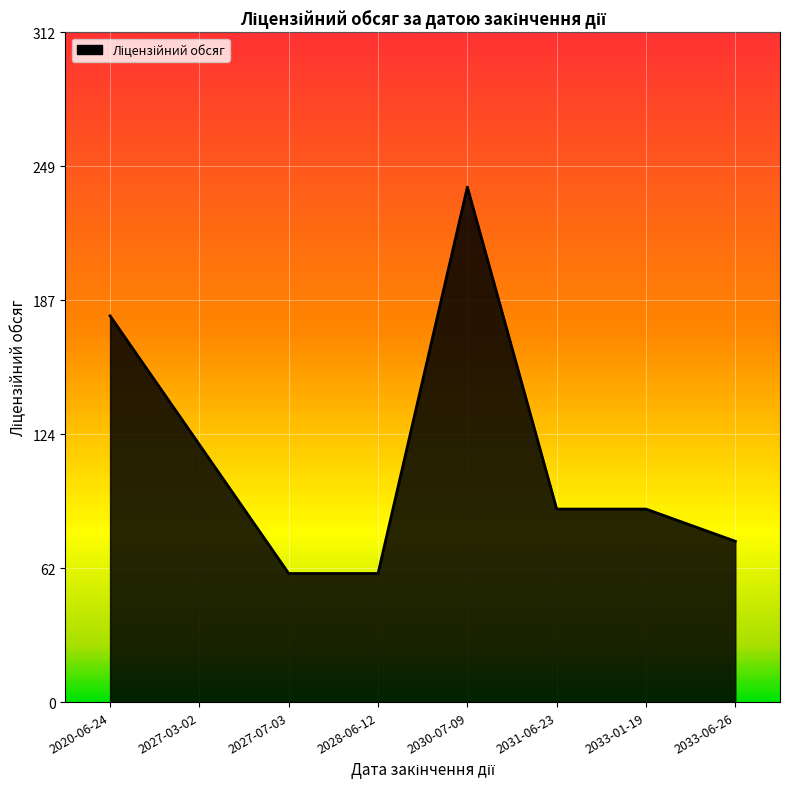

True or false: there are more than 2 points higher than both neighbors.

False